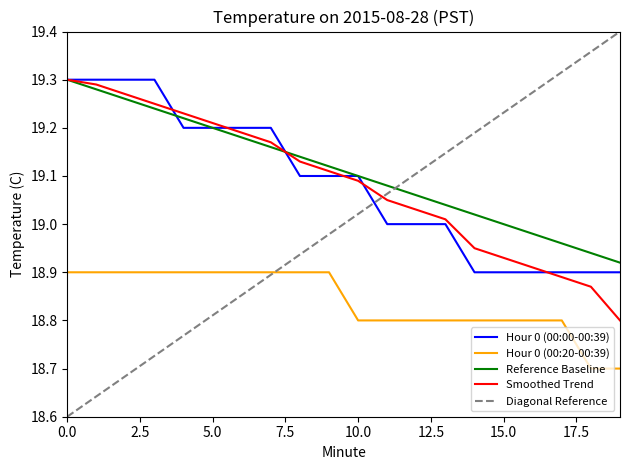

Is it true that Reference Baseline equals 19.2 at 6?

True